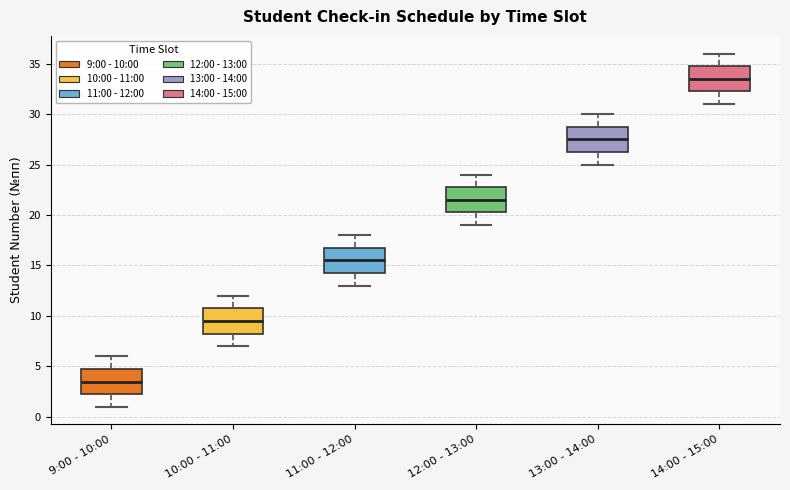

Which box has the highest median line?

14:00 - 15:00